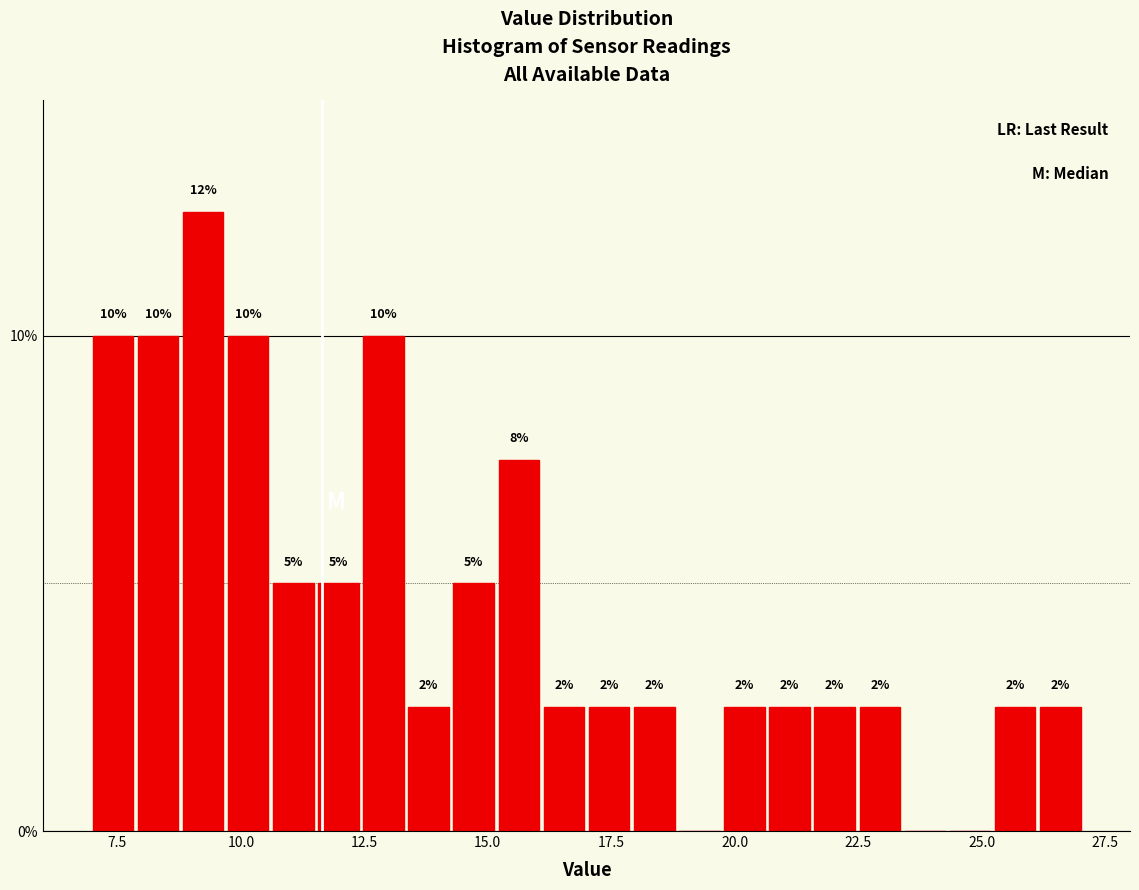

Read against the x-axis, roughly where is the centre of the tallest bar?

9.0